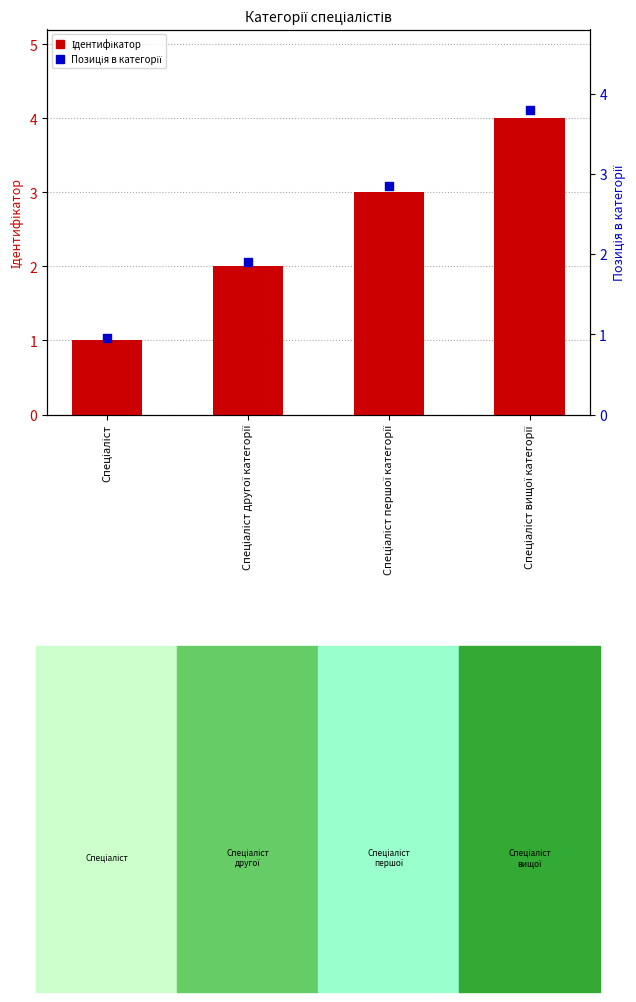

What are all the series names shown in the legend?

Ідентифікатор, Позиція в категорії